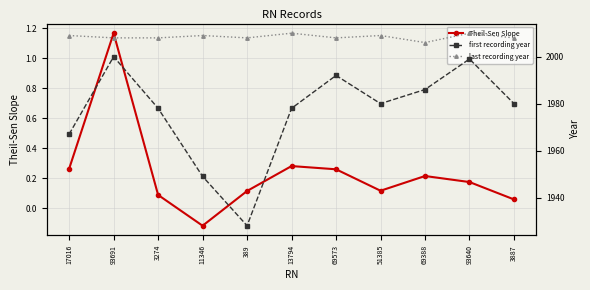

List the labels in order of last recording year value, smallest first.

69388, 93691, 3274, 389, 69573, 3887, 17016, 11346, 51385, 13794, 93640